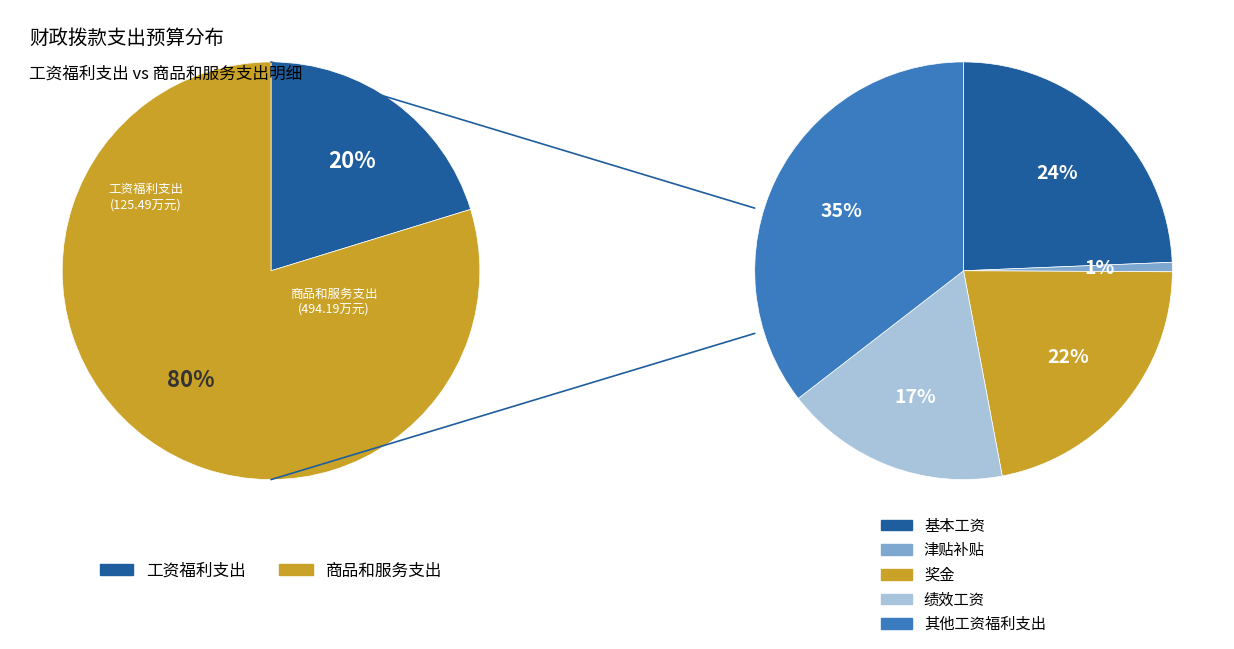

To the nearest percent, what is the average slice percentage?

50%